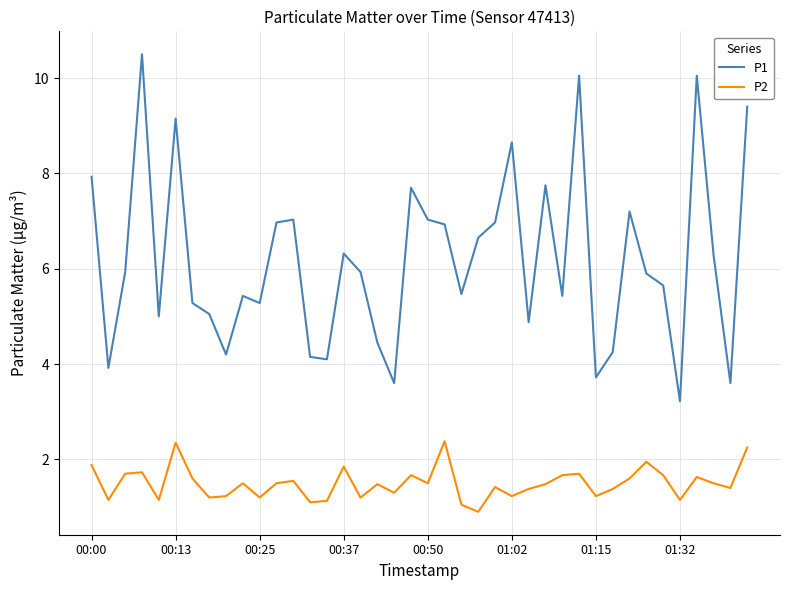

What is the smallest value displayed?

0.9